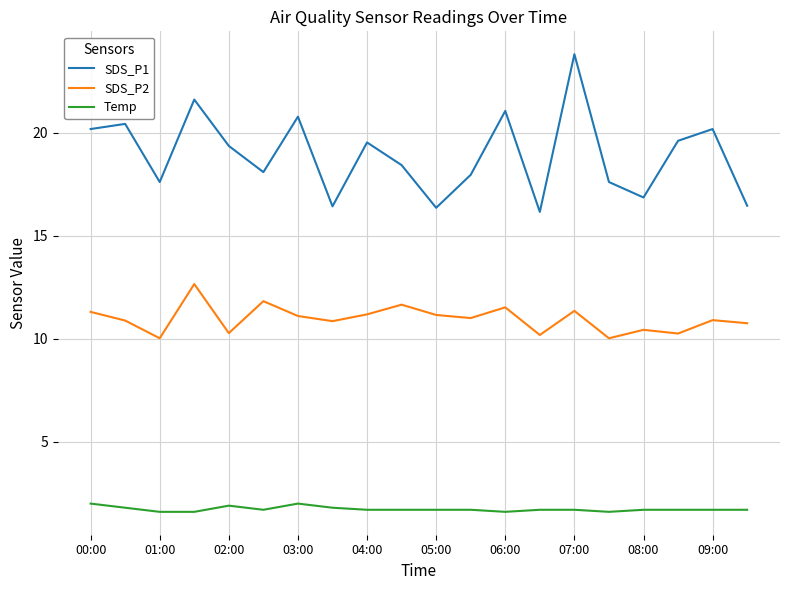

What are all the series names shown in the legend?

SDS_P1, SDS_P2, Temp